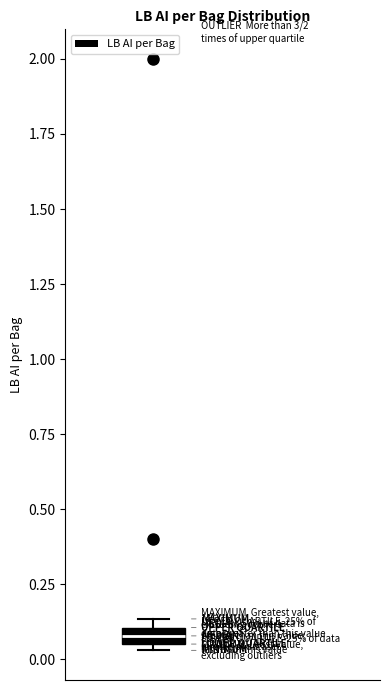

Where is the lower edge of the box on the y-axis? The values are not printed on the chart, so give them approximately, as read against the axis.

0.05